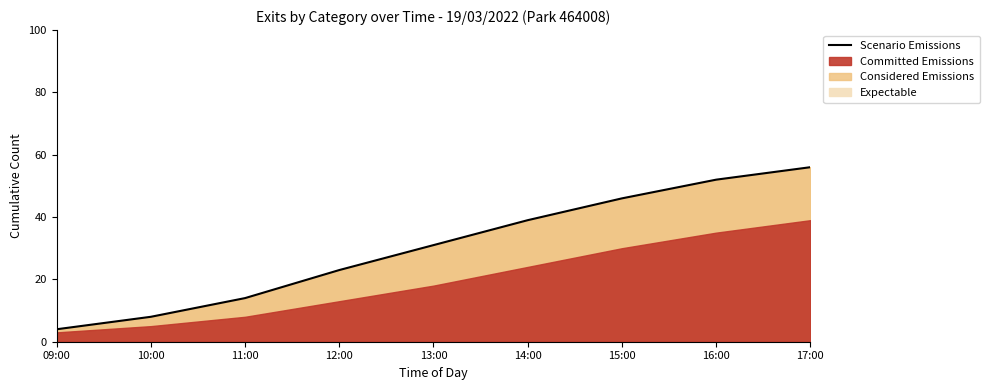

How many values are between 14 and 46?

5